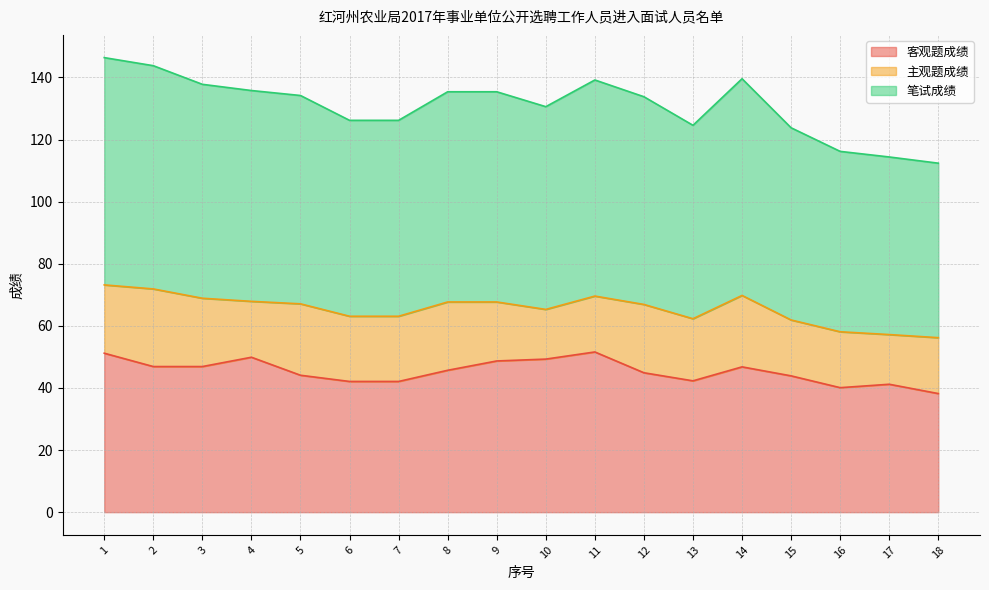

What is the value of the 客观题成绩 point at the 15th from the left?

43.9